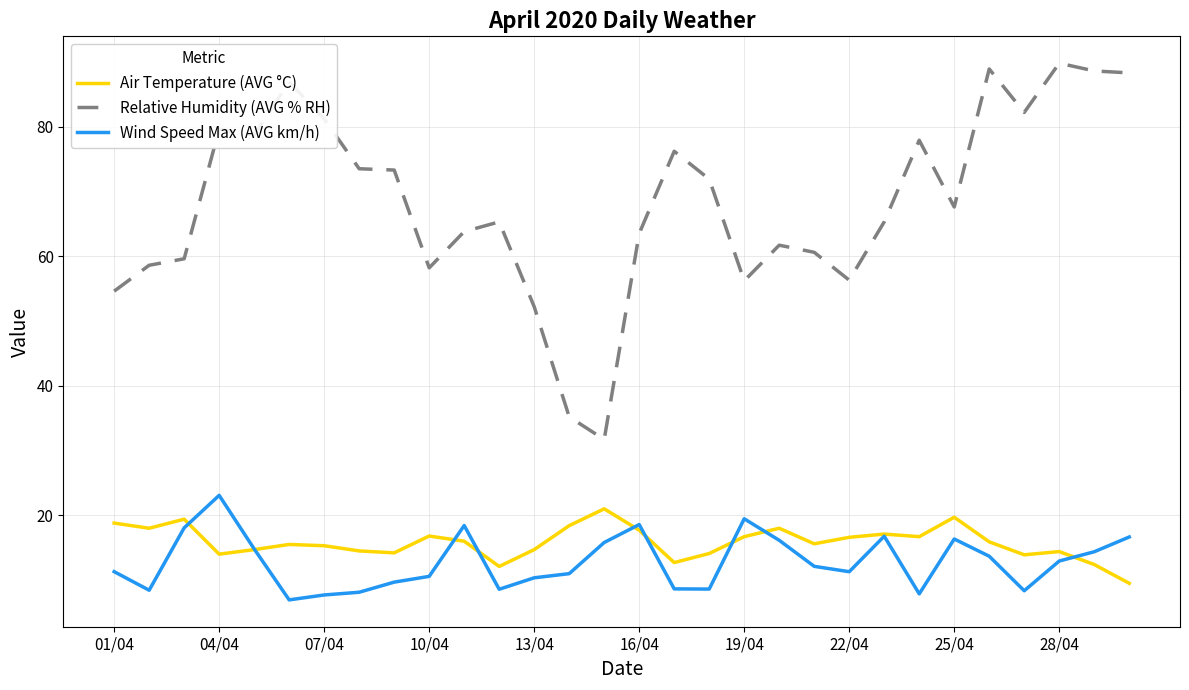

Which series has the largest range (max minus min)?

Relative Humidity (AVG % RH)